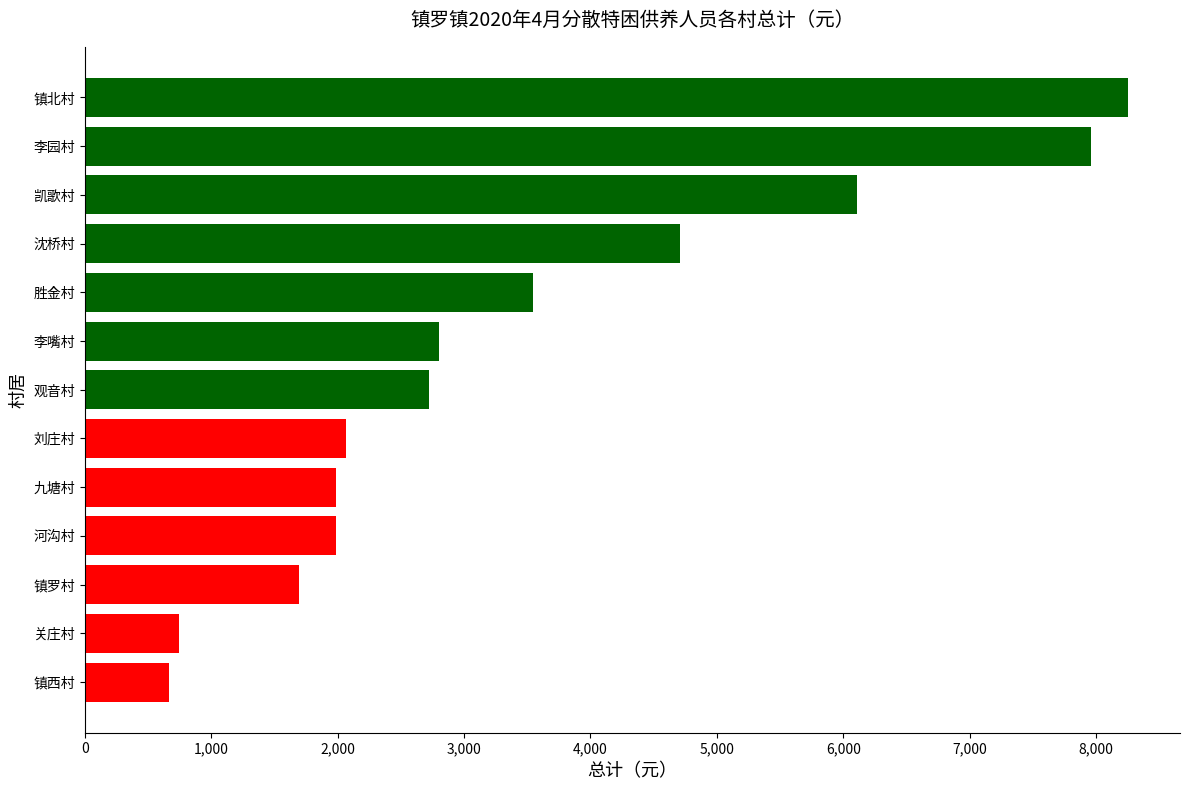

What is the difference between the second highest and minimum values?

7302